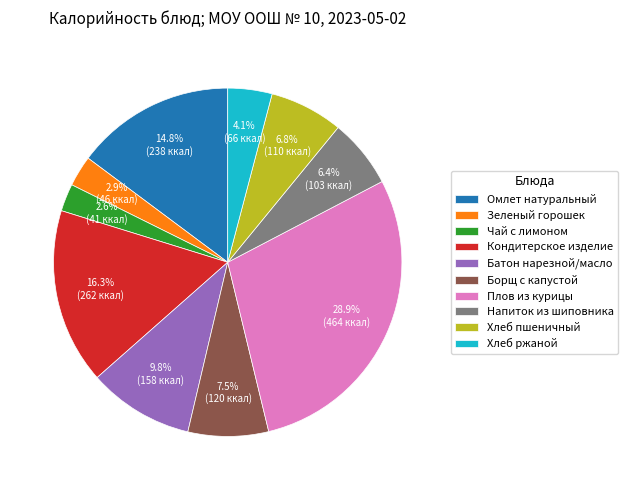

Does any single category account for the majority?

No